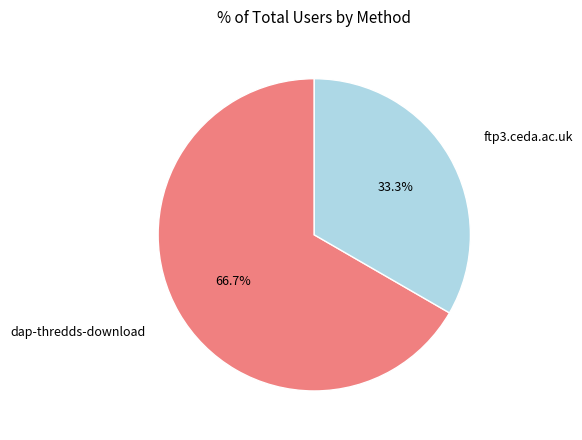

What is the smallest slice in the pie chart?

ftp3.ceda.ac.uk